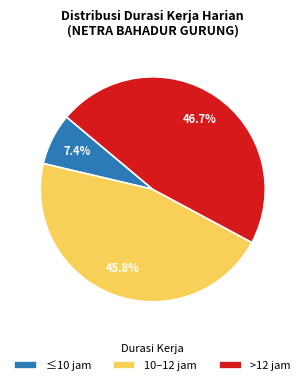

How many segments does this pie chart have?

3